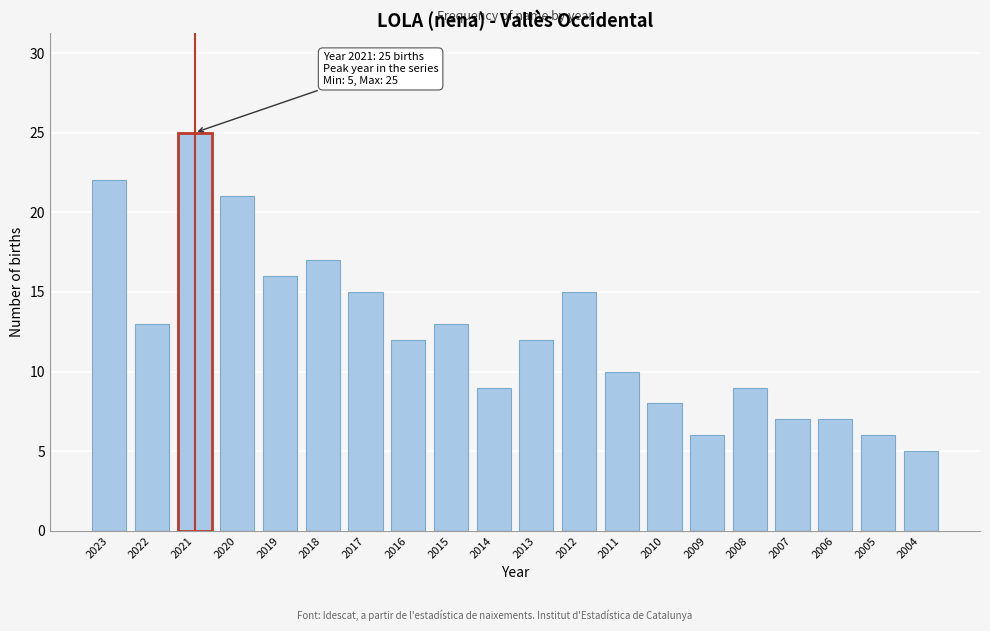

Reading left to right, extract all data points from this chart.

2023=22	2022=13	2021=25	2020=21	2019=16	2018=17	2017=15	2016=12	2015=13	2014=9	2013=12	2012=15	2011=10	2010=8	2009=6	2008=9	2007=7	2006=7	2005=6	2004=5